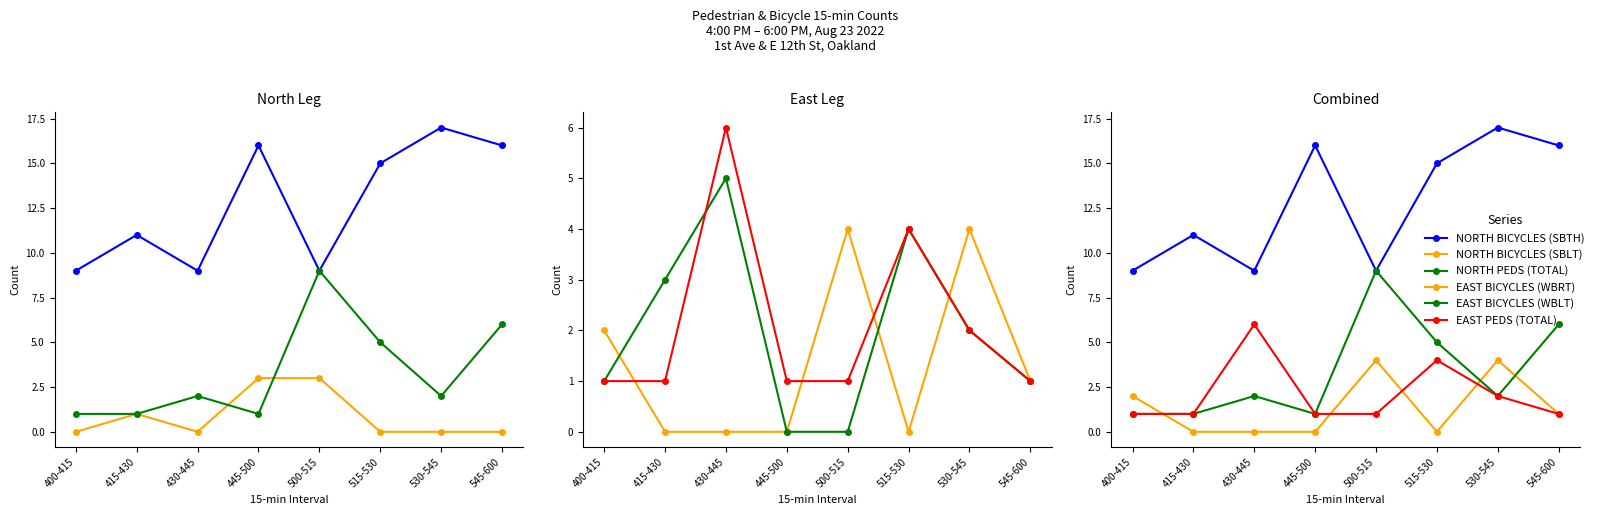

Where is EAST BICYCLES (WBLT) nearest to the value 2?

530-545